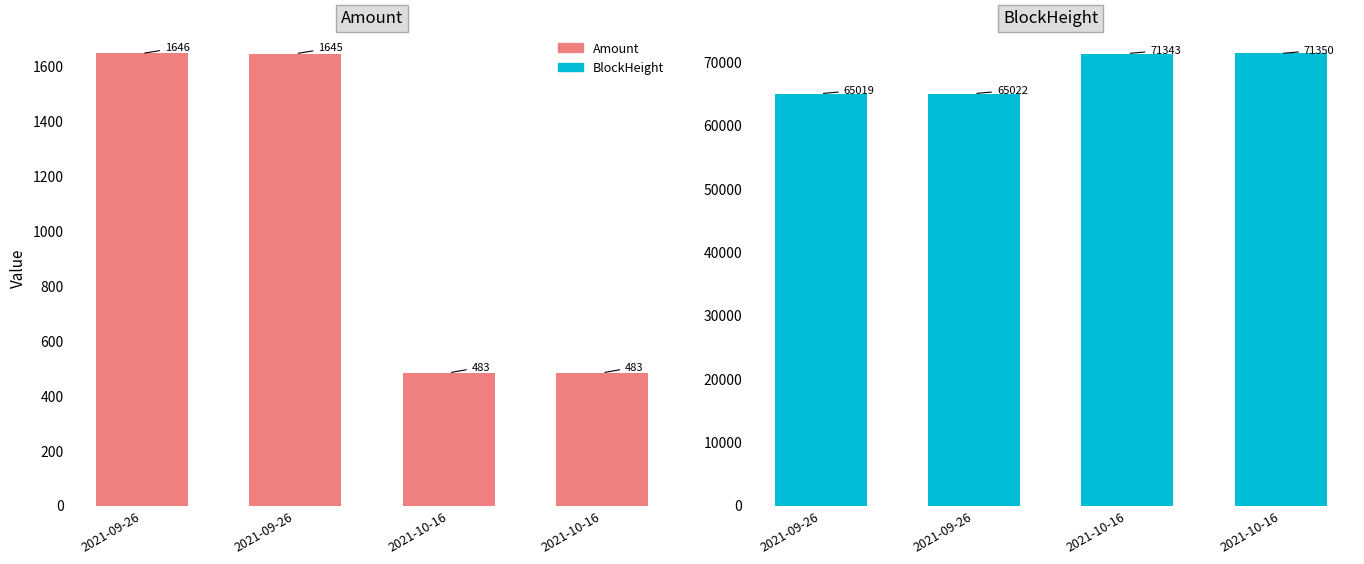

What is the average value of the Amount series?

1064.2